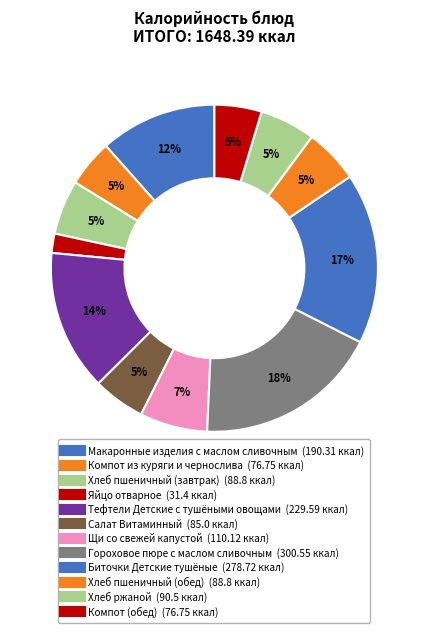

How many segments does this pie chart have?

12